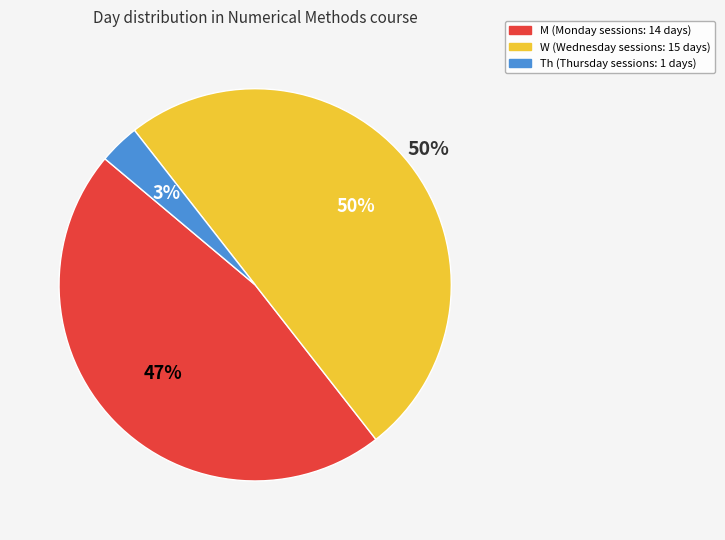

Is Th the majority of the pie?

No